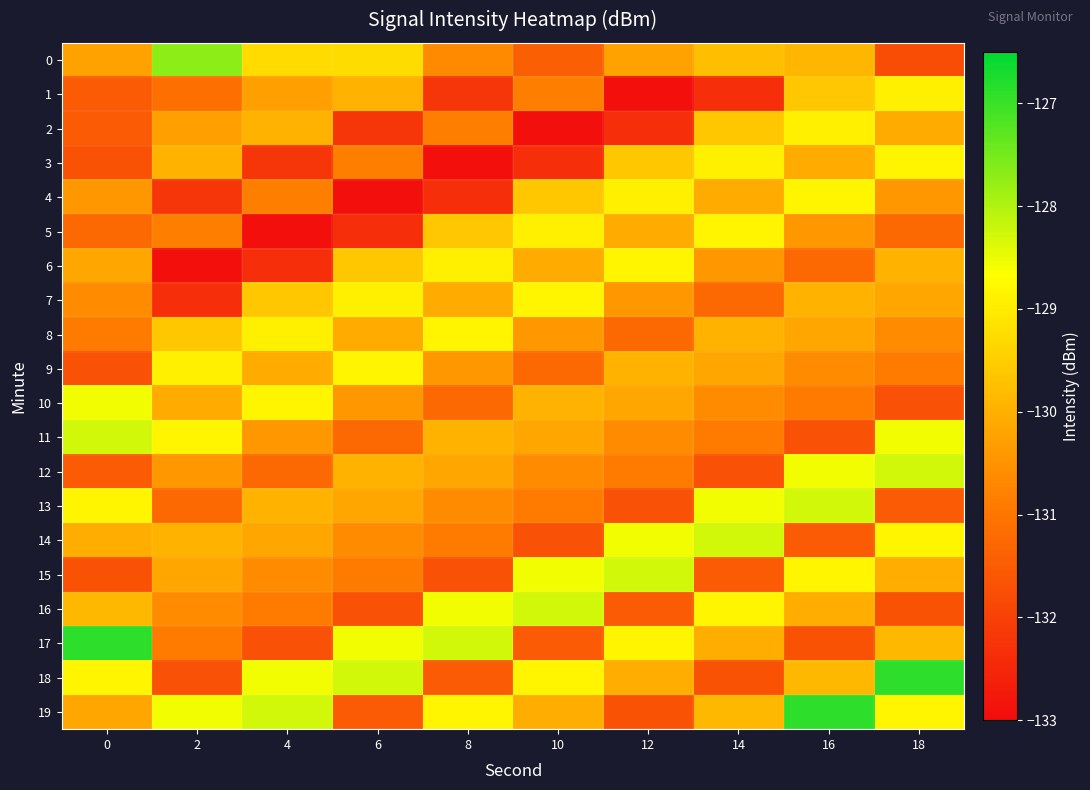

Between 4 and 0, which is larger?

4